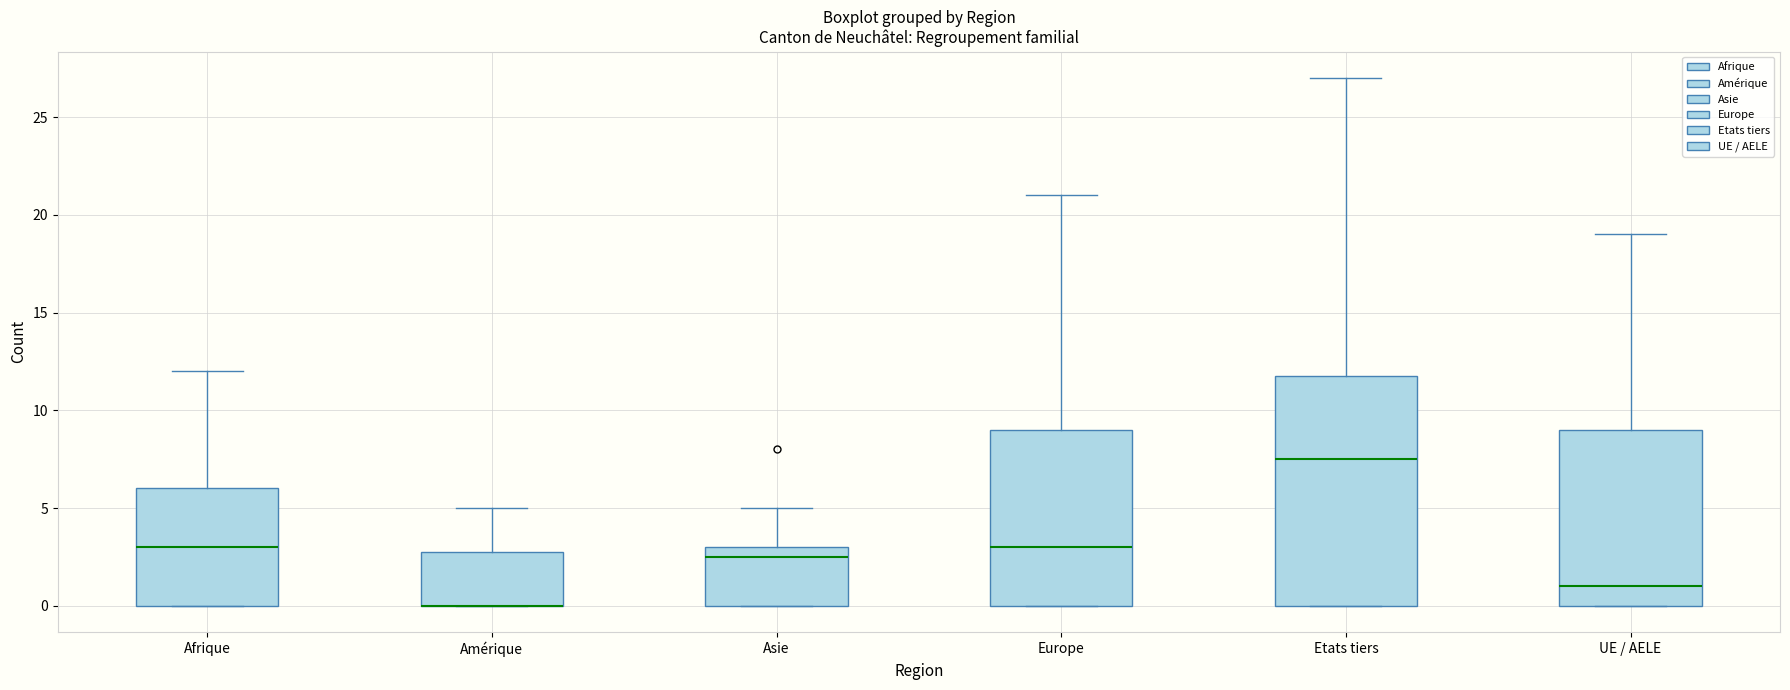

Reading left to right, read every box against the y-axis: the position of its median line, the range the box covers, and the ends of its whiskers. The values are not printed on the chart, so give them approximately, as read against the axis.

Afrique: median 3.0, box 0.0 to 6.0, whiskers 0.0 to 12.0
Amérique: median 0.0 (drawn on the box's lower edge), box 0.0 to 3.0, whiskers 0.0 to 5.0
Asie: median 2.5, box 0.0 to 3.0, whiskers 0.0 to 5.0
Europe: median 3.0, box 0.0 to 9.0, whiskers 0.0 to 21.0
Etats tiers: median 7.5, box 0.0 to 12.0, whiskers 0.0 to 27.0
UE / AELE: median 1.0, box 0.0 to 9.0, whiskers 0.0 to 19.0